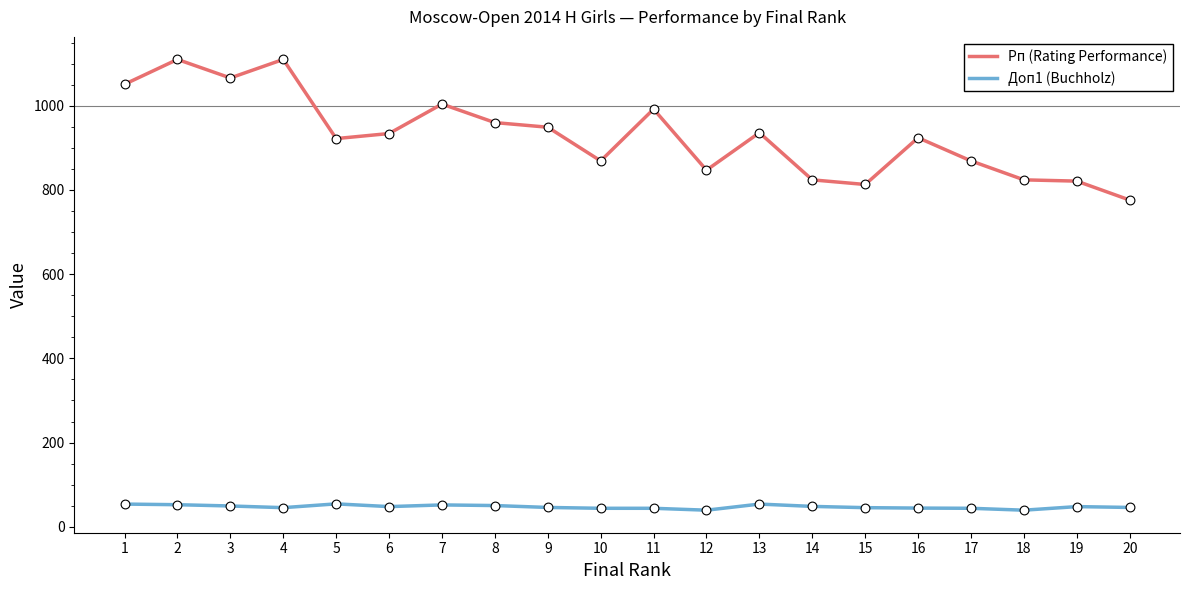

Is the value of Доп1 (Buchholz) at 19 greater than the value of Рп (Rating Performance) at 11?

No